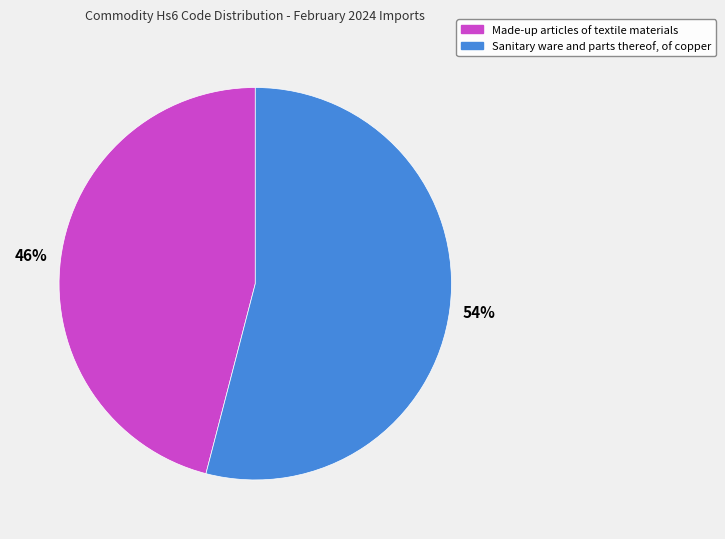

True or false: Made-up articles of textile materials accounts for 46% of the total.

True